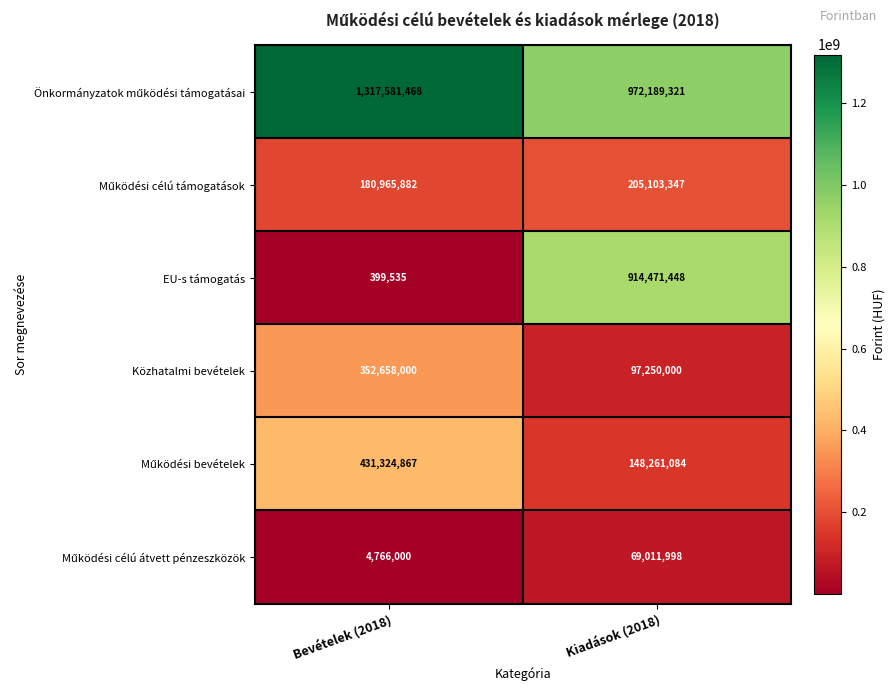

Between Bevételek (2018) and Kiadások (2018), which series saw the biggest shift?

EU-s támogatás